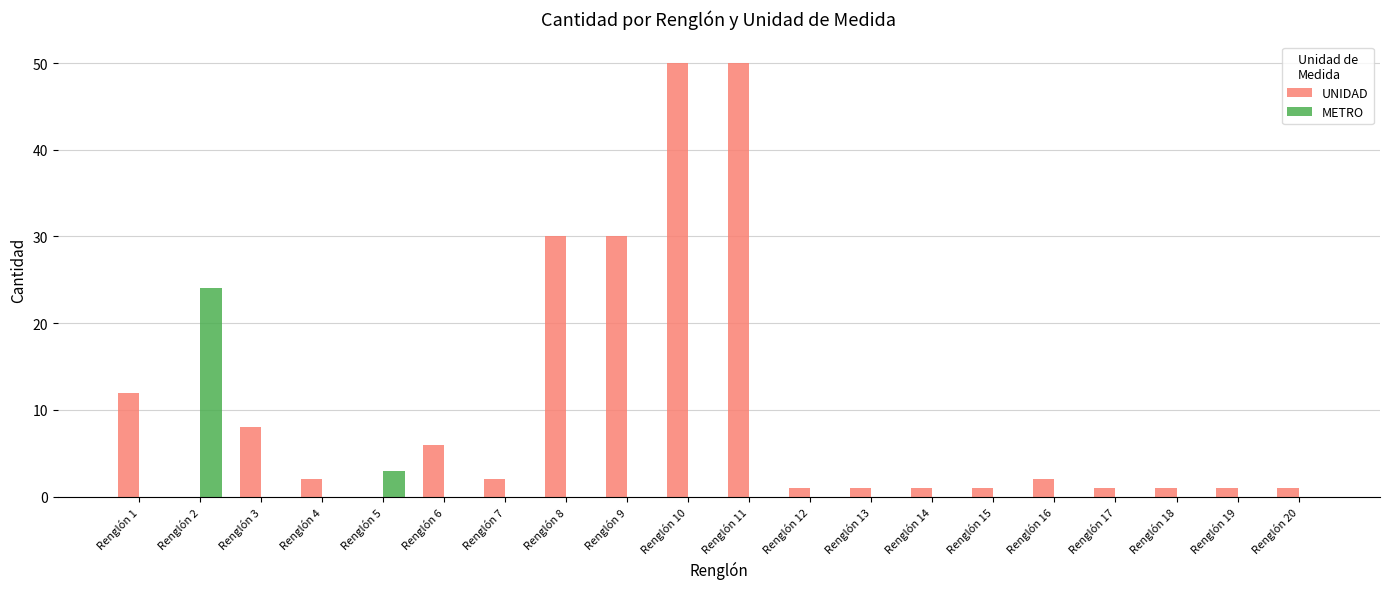

What is the sum of all METRO values?

27